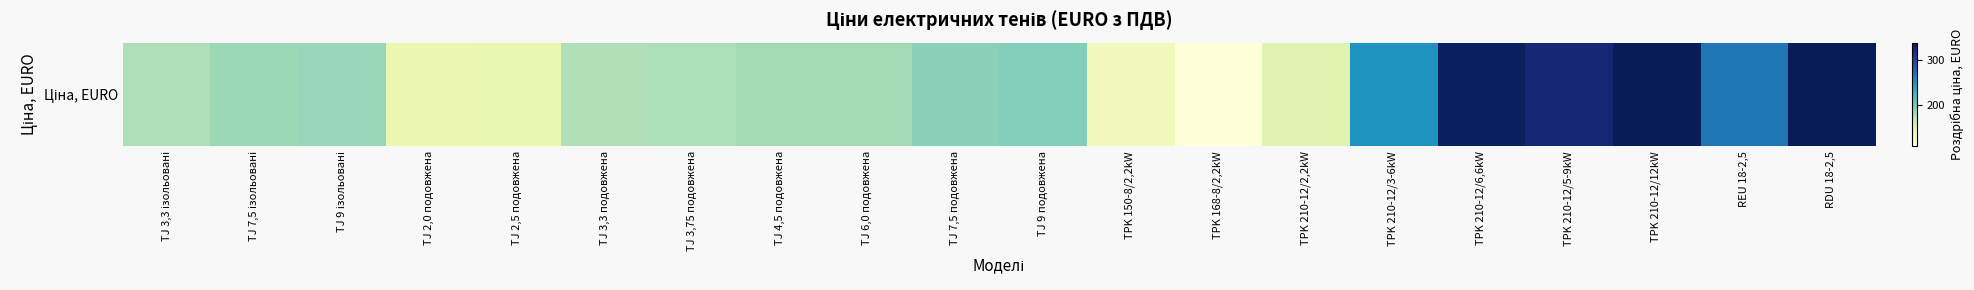

How many values are below 182?

10